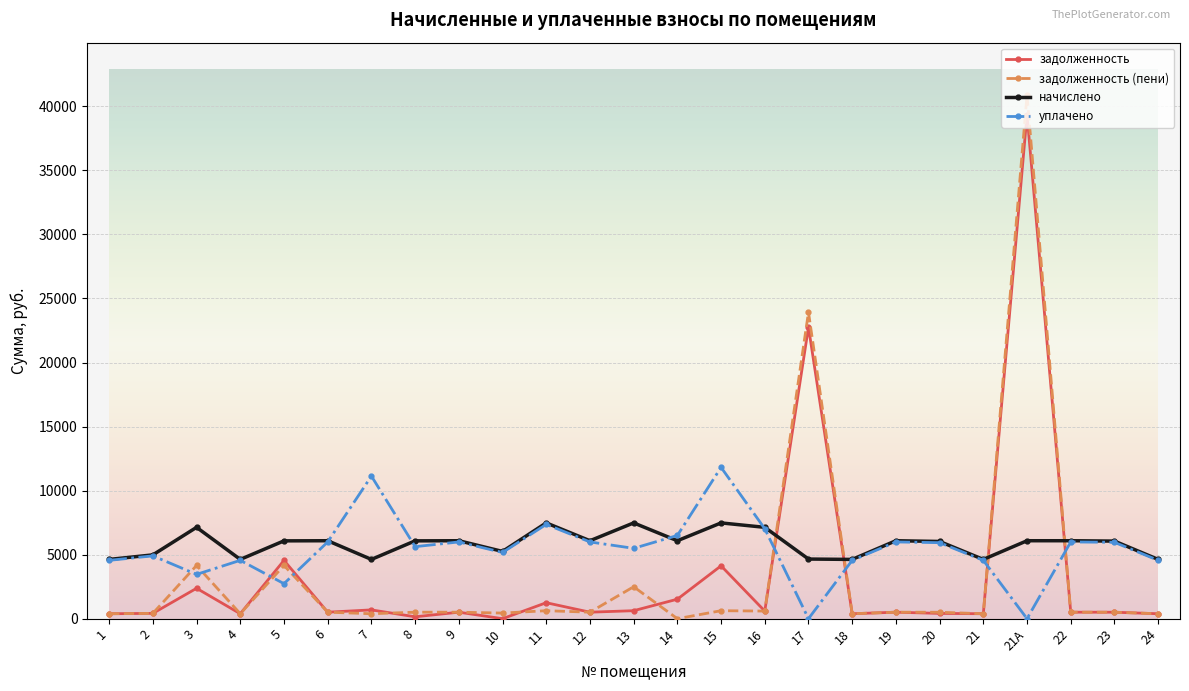

What is the difference between the maximum and minimum values in the уплачено series?

11816.3